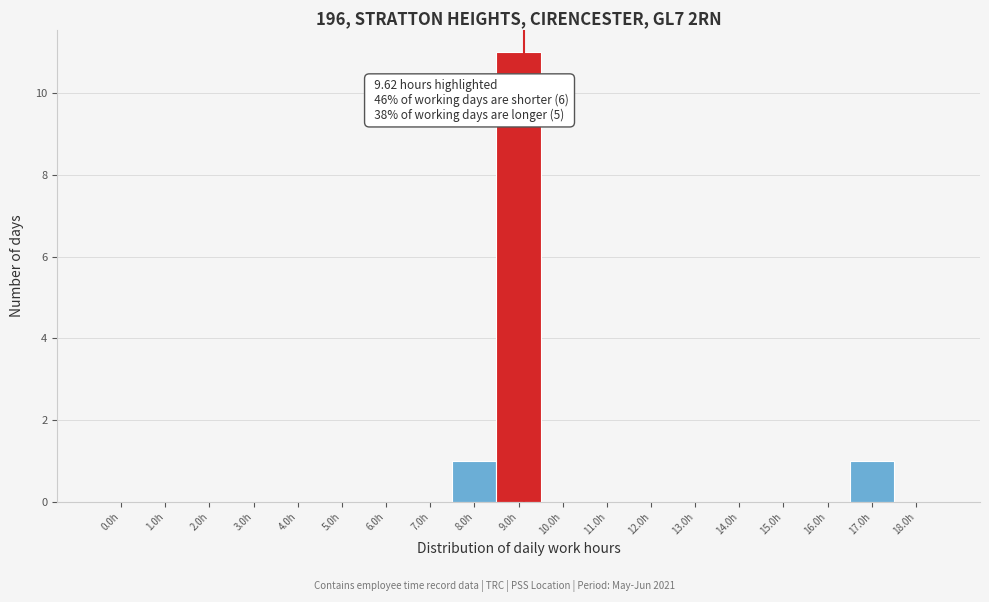

Reading left to right, what are all the values shown in this chart?

0.0h=0	1.0h=0	2.0h=0	3.0h=0	4.0h=0	5.0h=0	6.0h=0	7.0h=0	8.0h=1	9.0h=11	10.0h=0	11.0h=0	12.0h=0	13.0h=0	14.0h=0	15.0h=0	16.0h=0	17.0h=1	18.0h=0